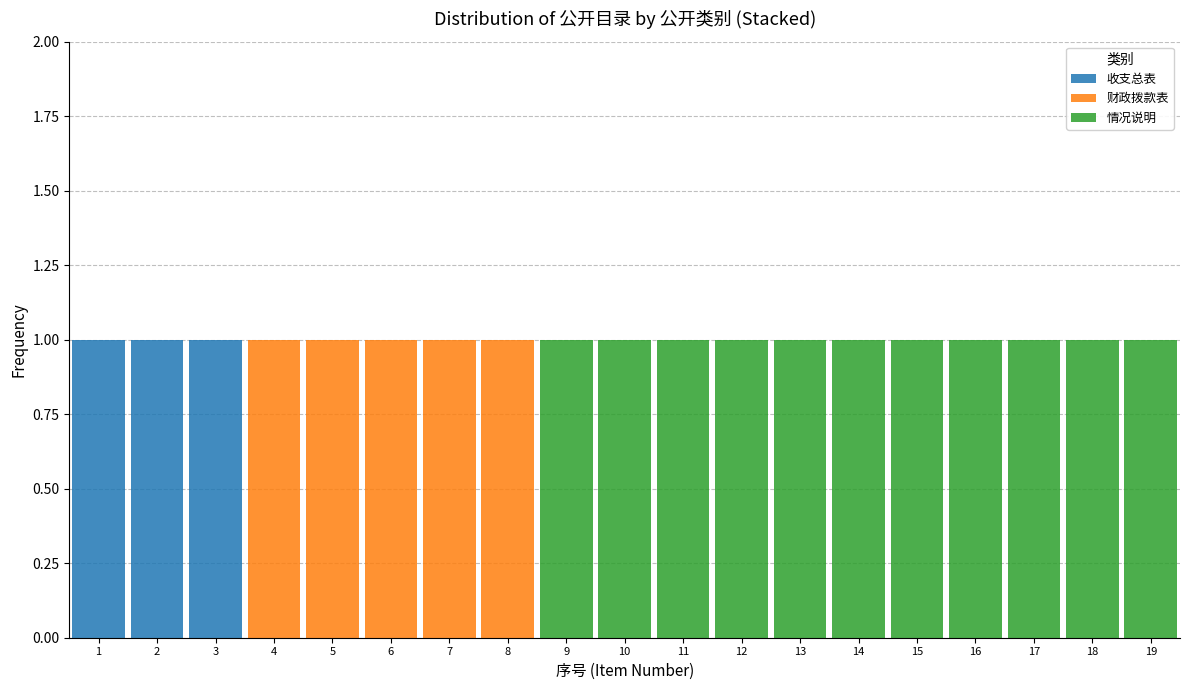

What is the sum of all 收支总表 values?

3